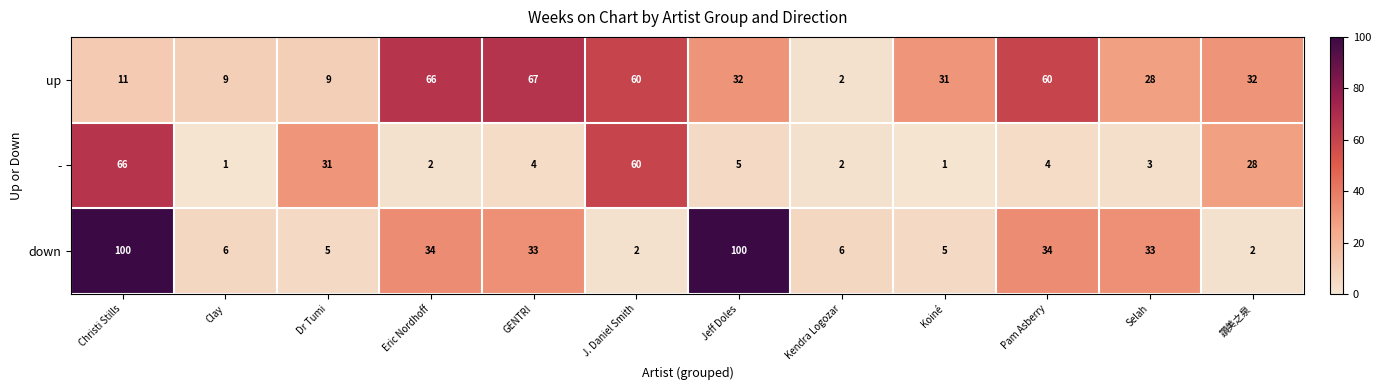

What is the sum of the down values at Eric Nordhoff and Koiné?

39